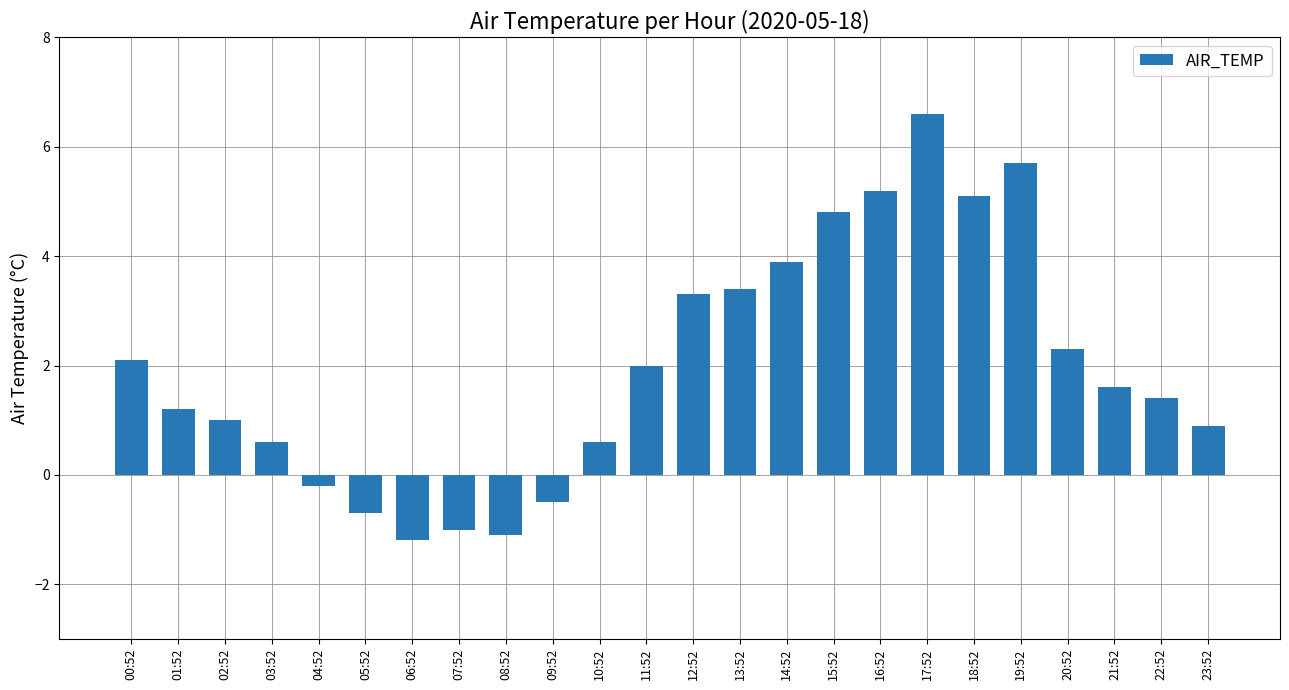

The value at 20:52 is 2.3. True or false?

True